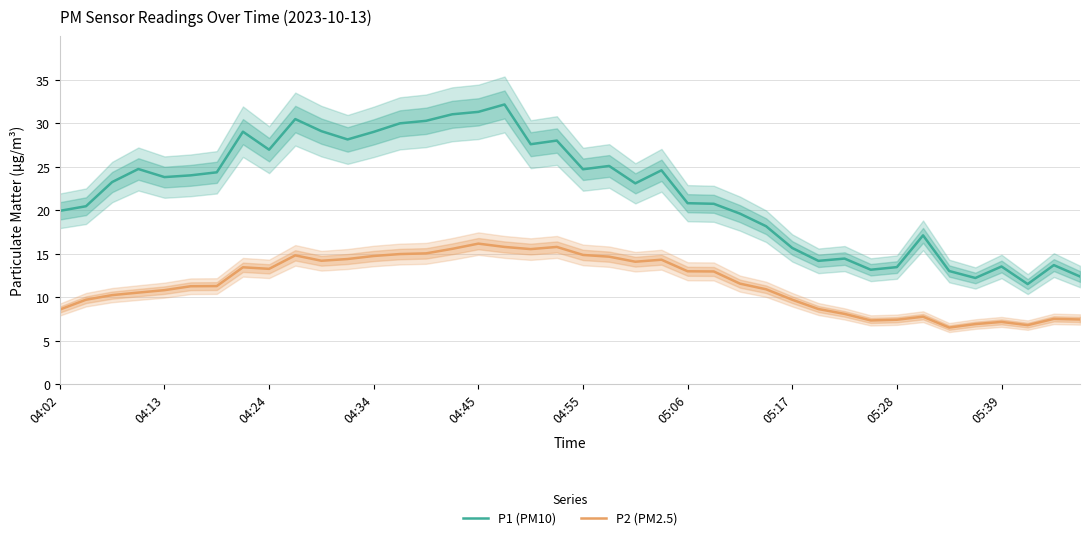

True or false: P2 (PM2.5) has a value of 7.4 at 05:28.

True